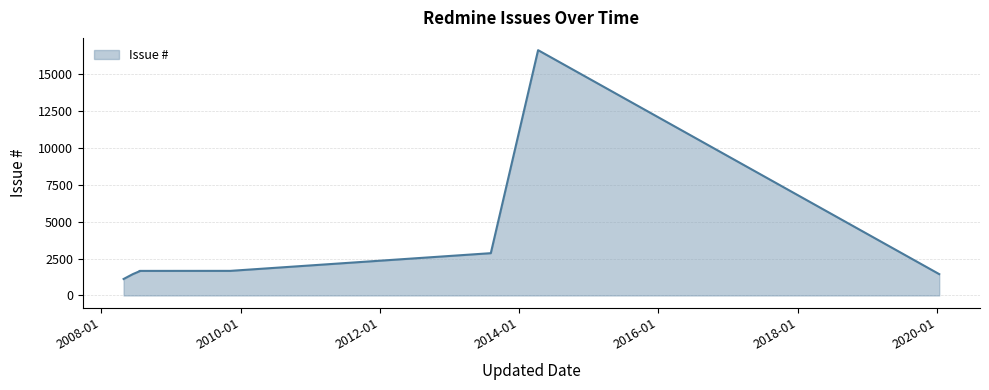

How many interior local peaks (higher than both neighbors) does the data have?

1